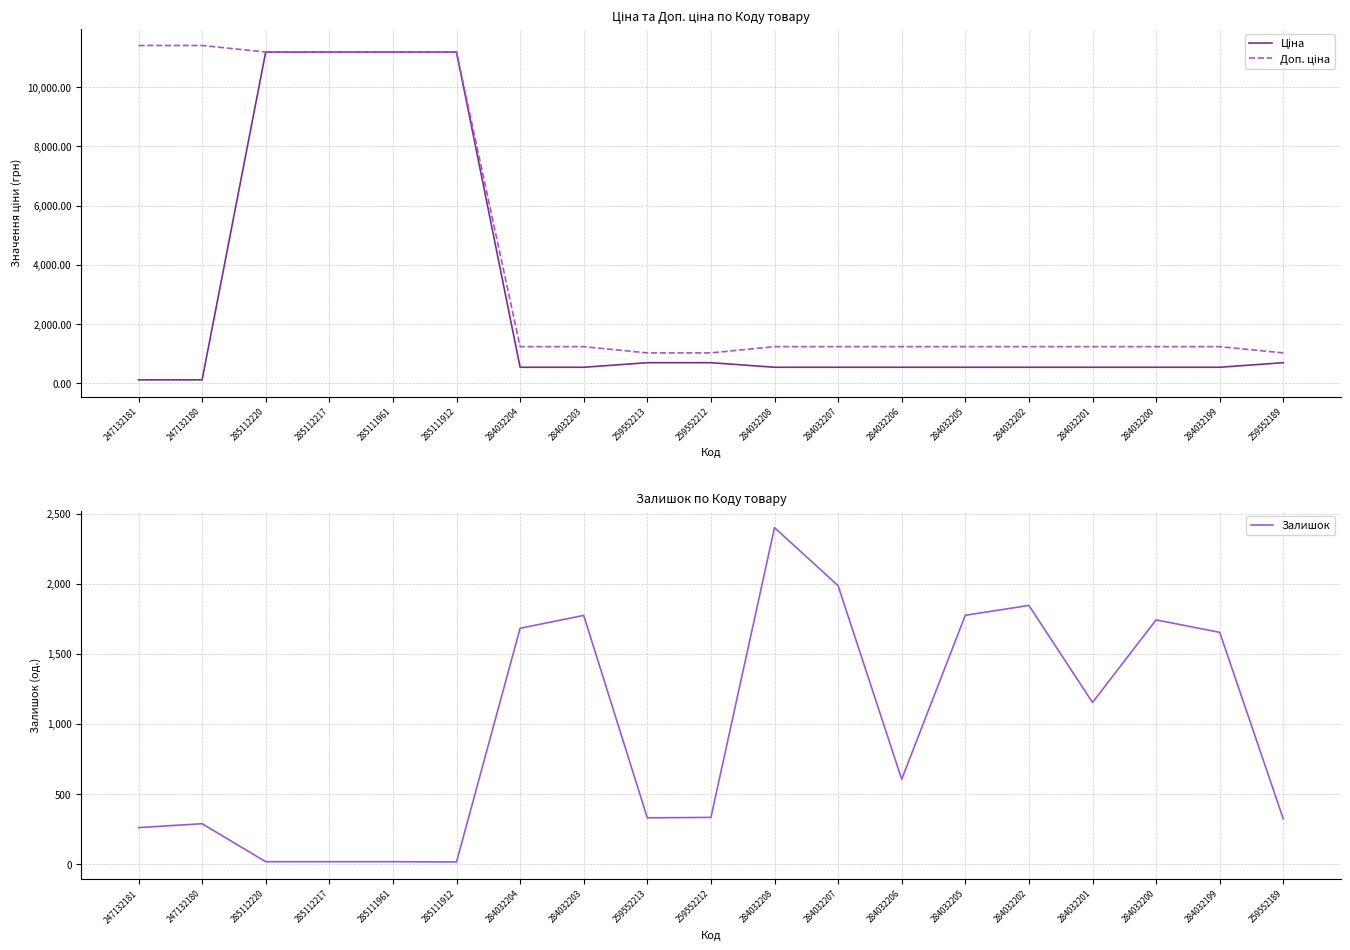

After their last crossing, which series has the higher values: Залишок or Доп. ціна?

Доп. ціна